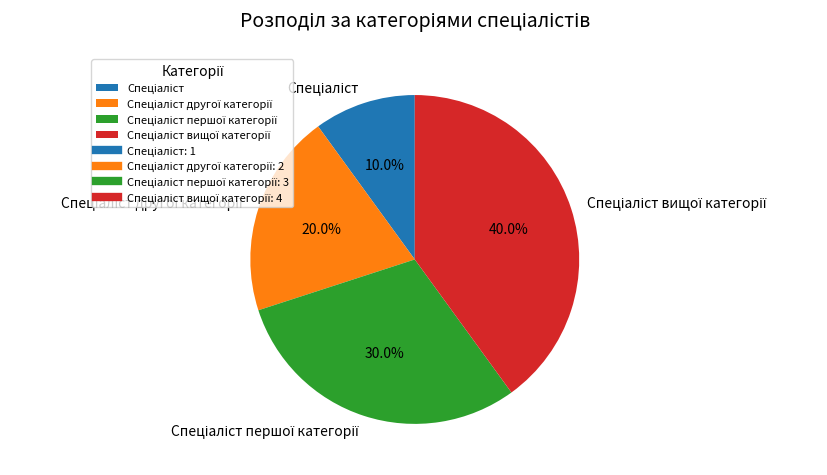

Count the number of slices in the pie.

4